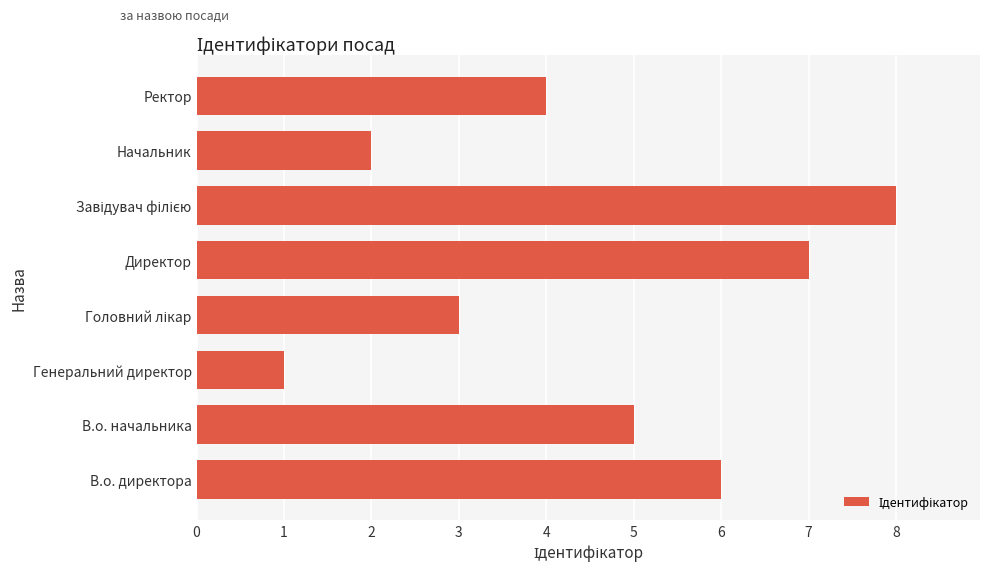

What is the difference between the maximum and minimum values?

7